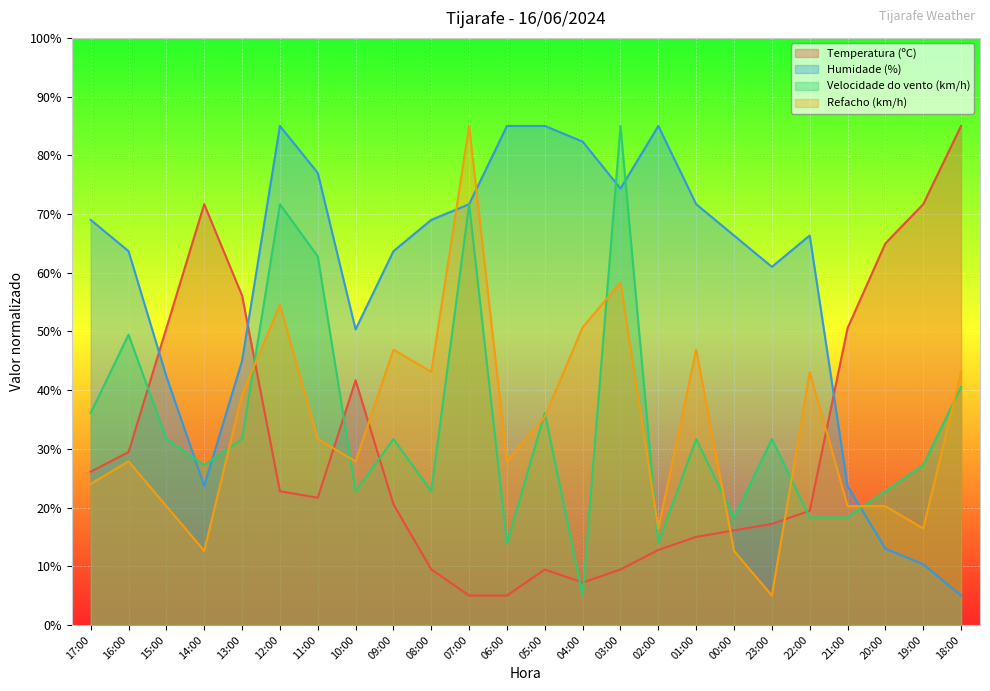

What are all the series names shown in the legend?

Temperatura (ºC), Humidade (%), Velocidade do vento (km/h), Refacho (km/h)